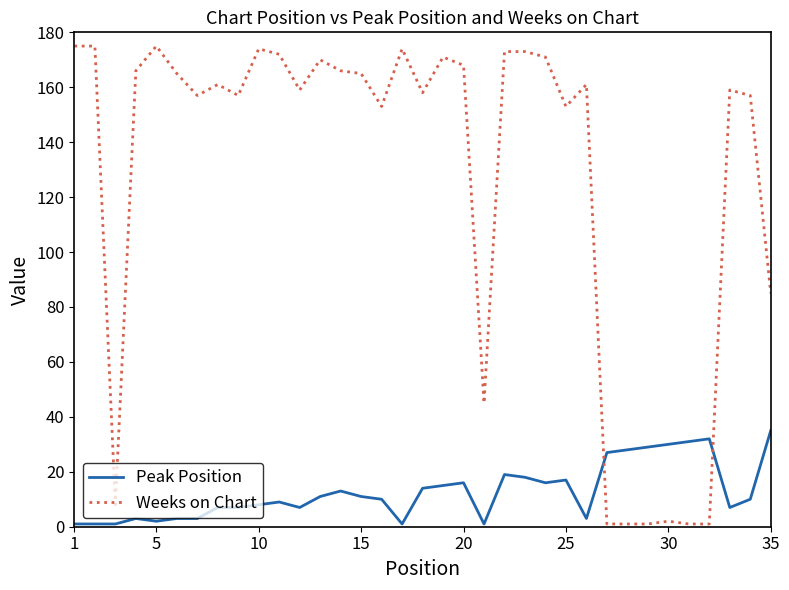

What is the average value of the Peak Position series?

13